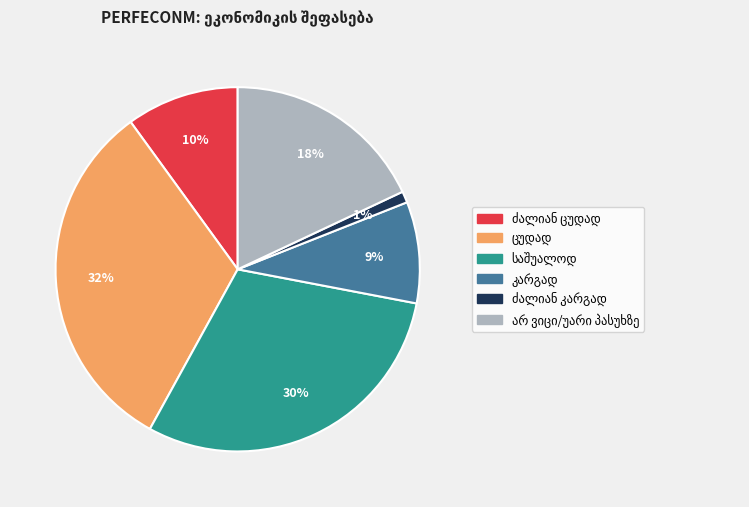

To the nearest percent, what is the average slice percentage?

17%